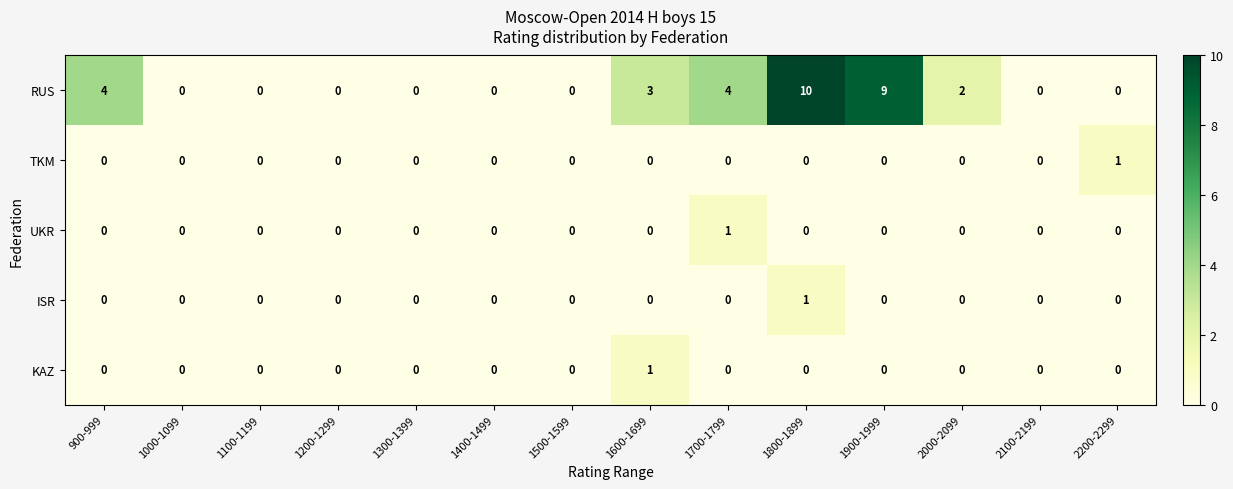

How many distinct data groups are displayed?

5